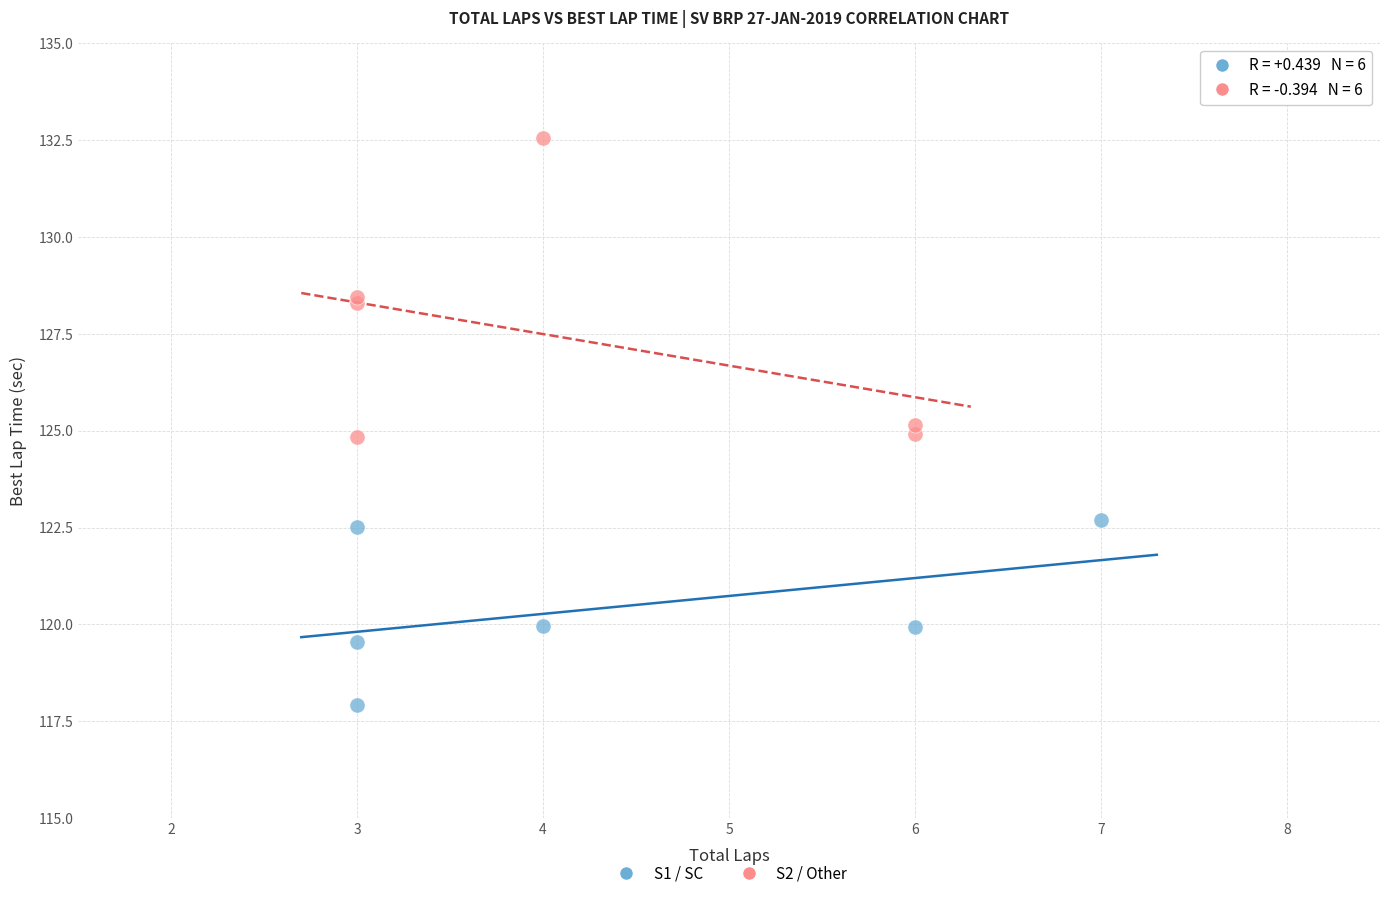

Which series contains the lowest Y value?

S1 / SC